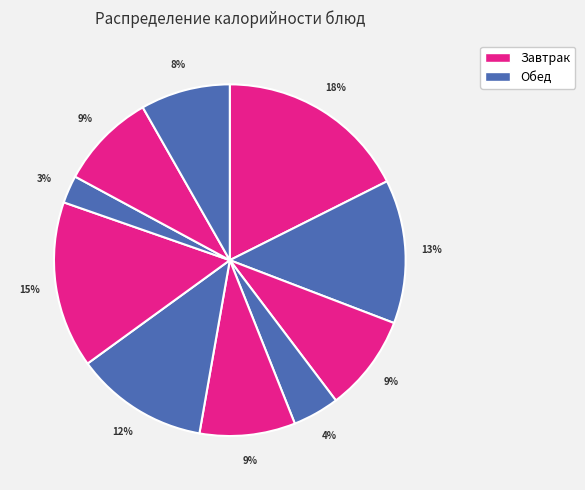

Count the number of slices in the pie.

10